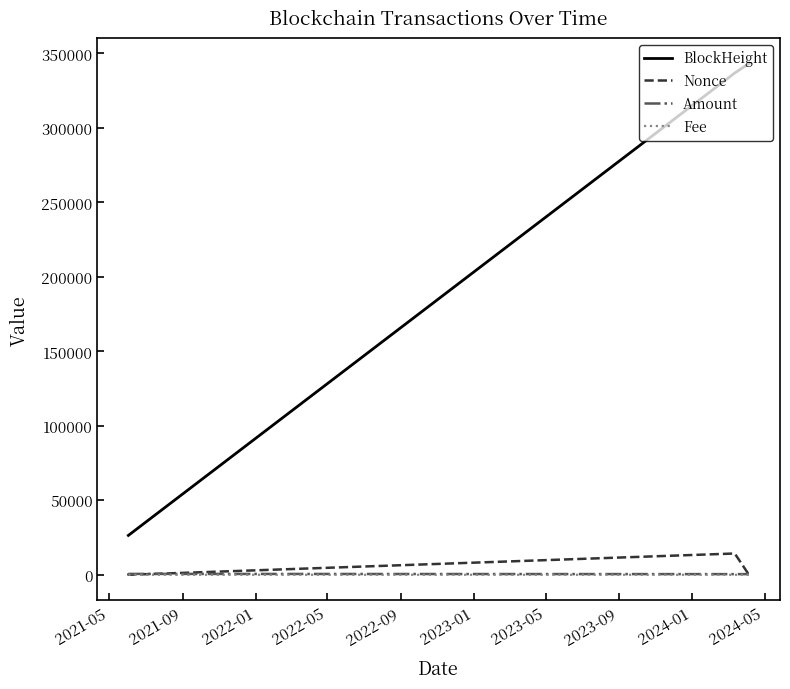

Which series has the largest total across all categories?

BlockHeight